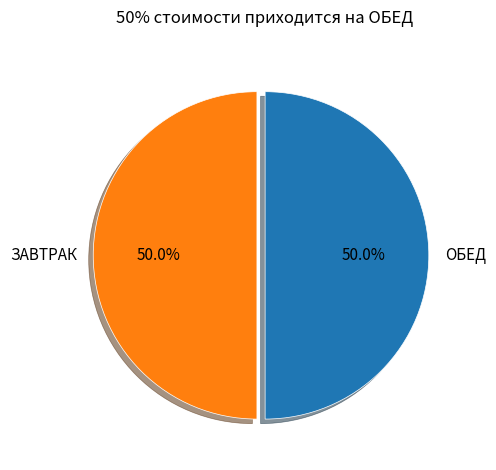

Approximately how many times larger is the value at ЗАВТРАК compared to ОБЕД?

1.0